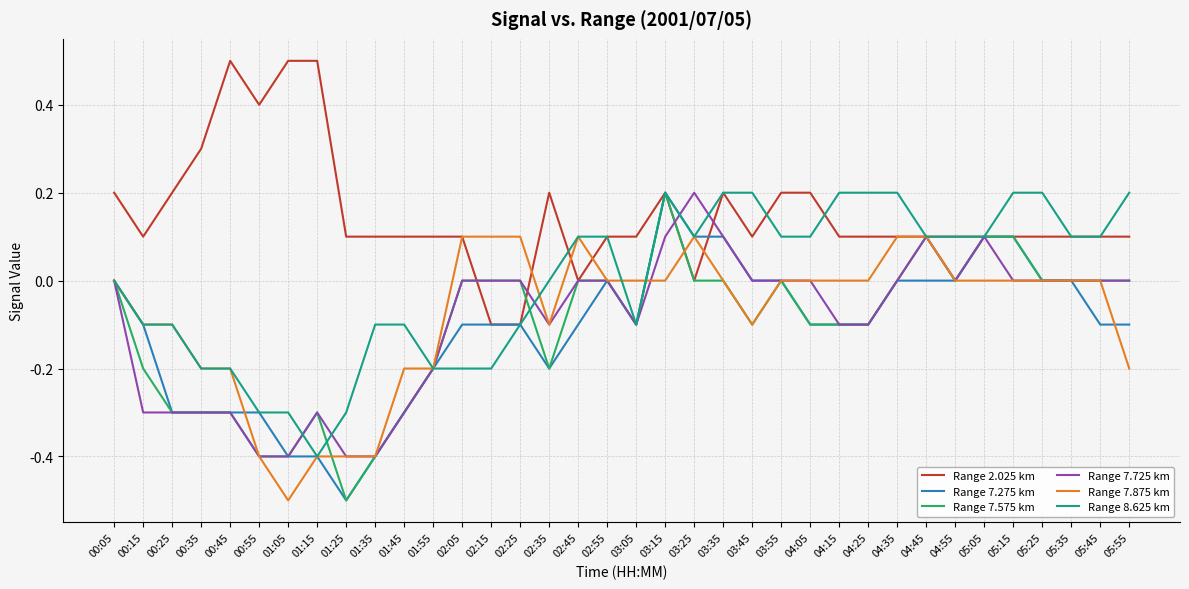

What is the maximum value shown in the chart?

0.5